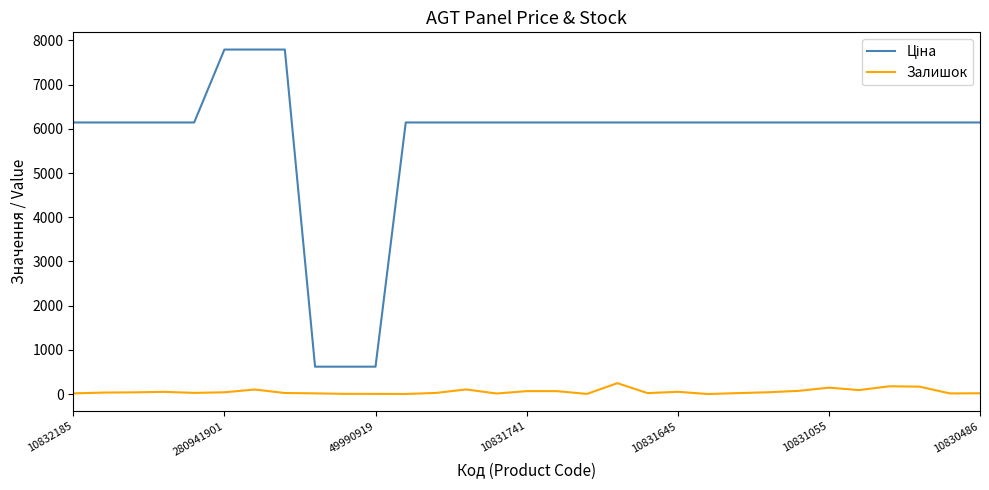

How many lines are shown in the chart?

2